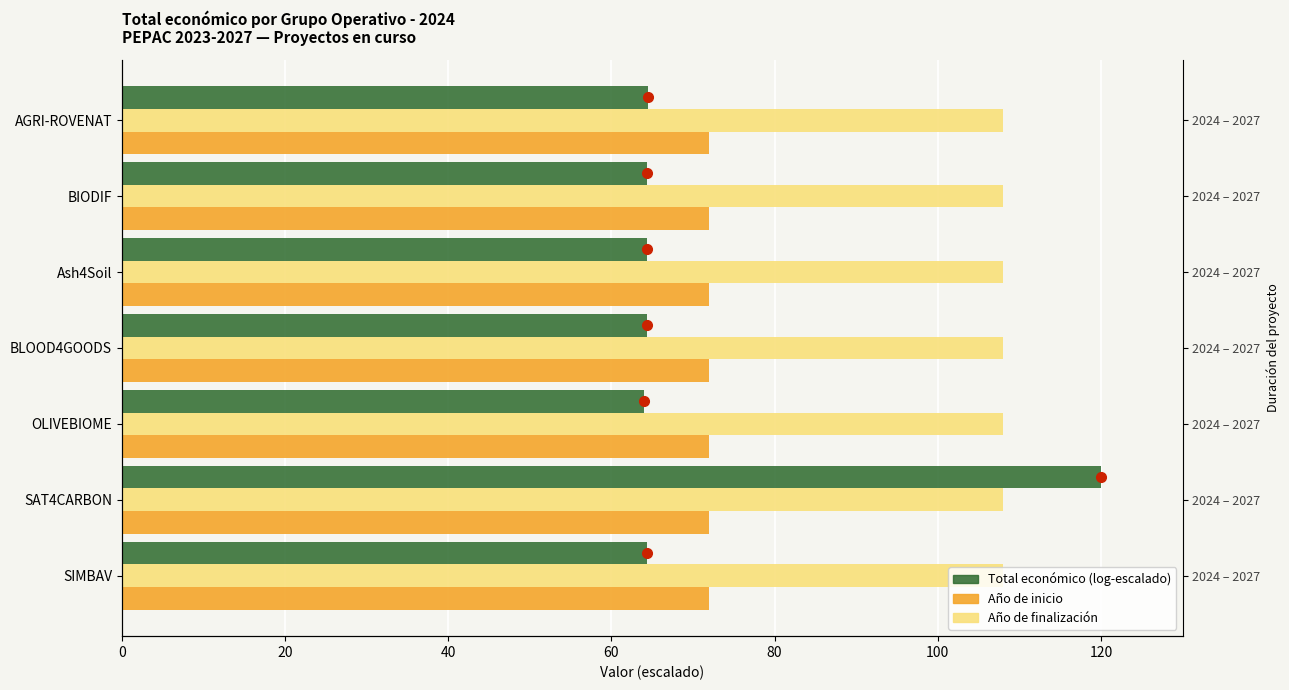

What are all the series names shown in the legend?

Total económico, Año de finalización, Año de inicio